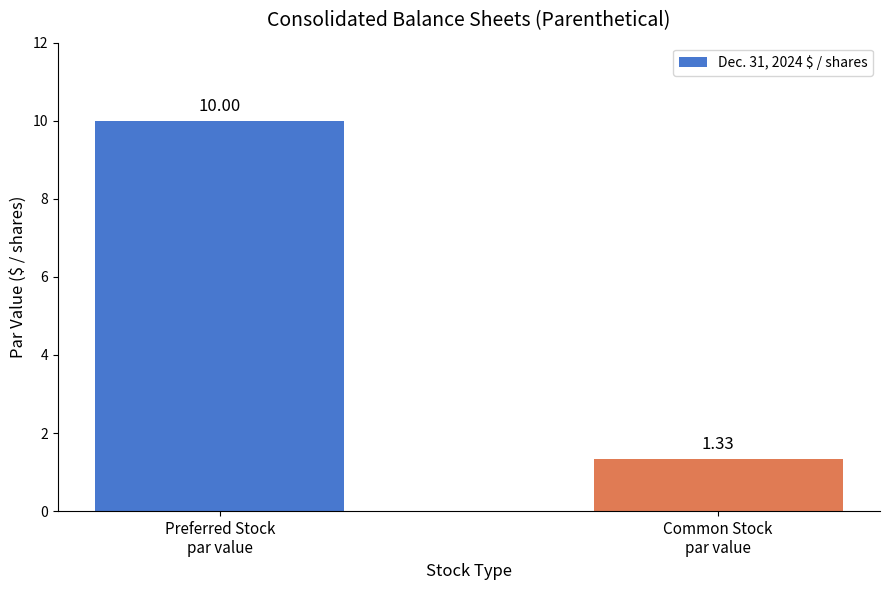

List the labels in order of value, smallest first.

Common Stock
par value, Preferred Stock
par value